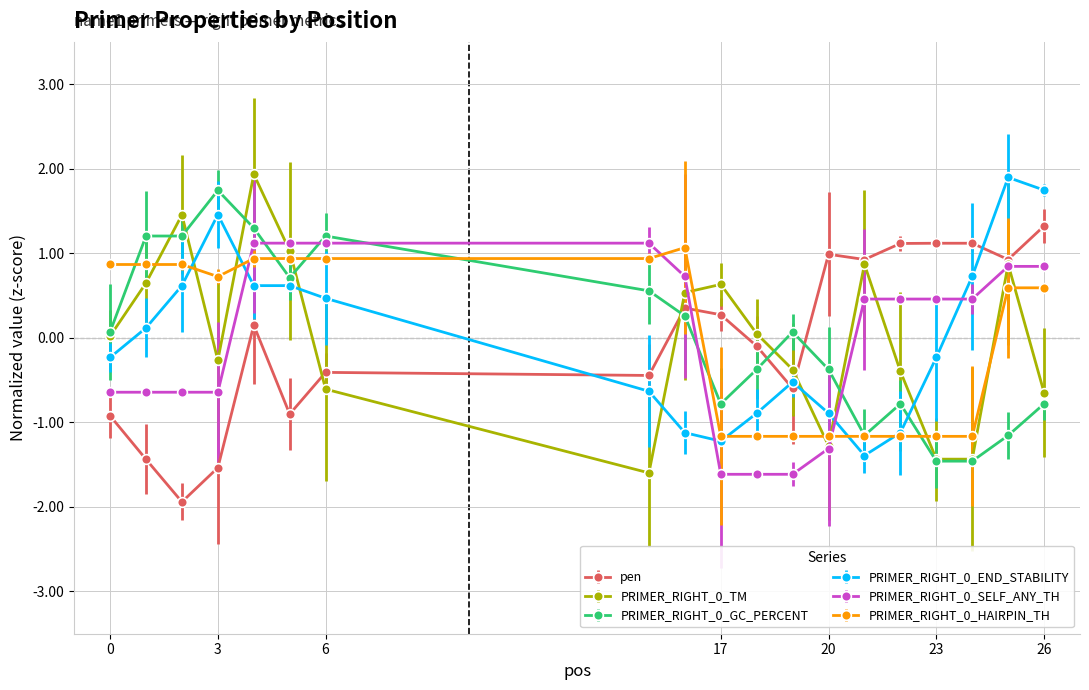

What is the value of the PRIMER_RIGHT_0_END_STABILITY point at the 17th from the left?

0.7